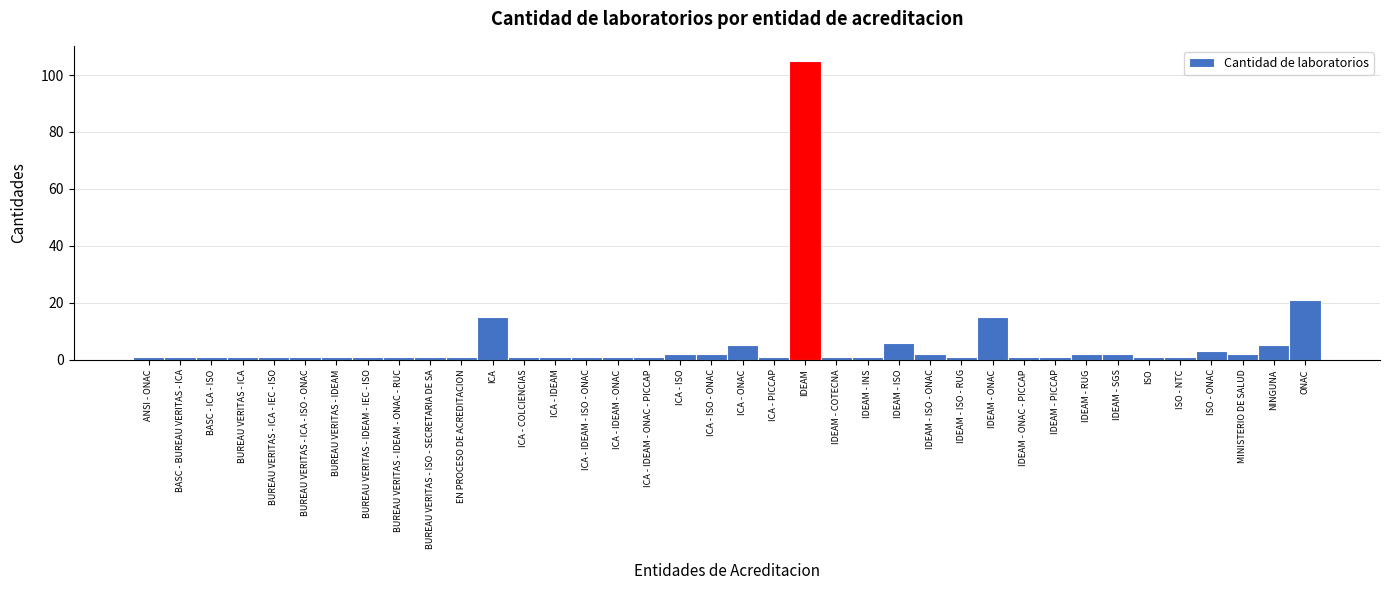

Where is the data nearest to the value 53?

ONAC